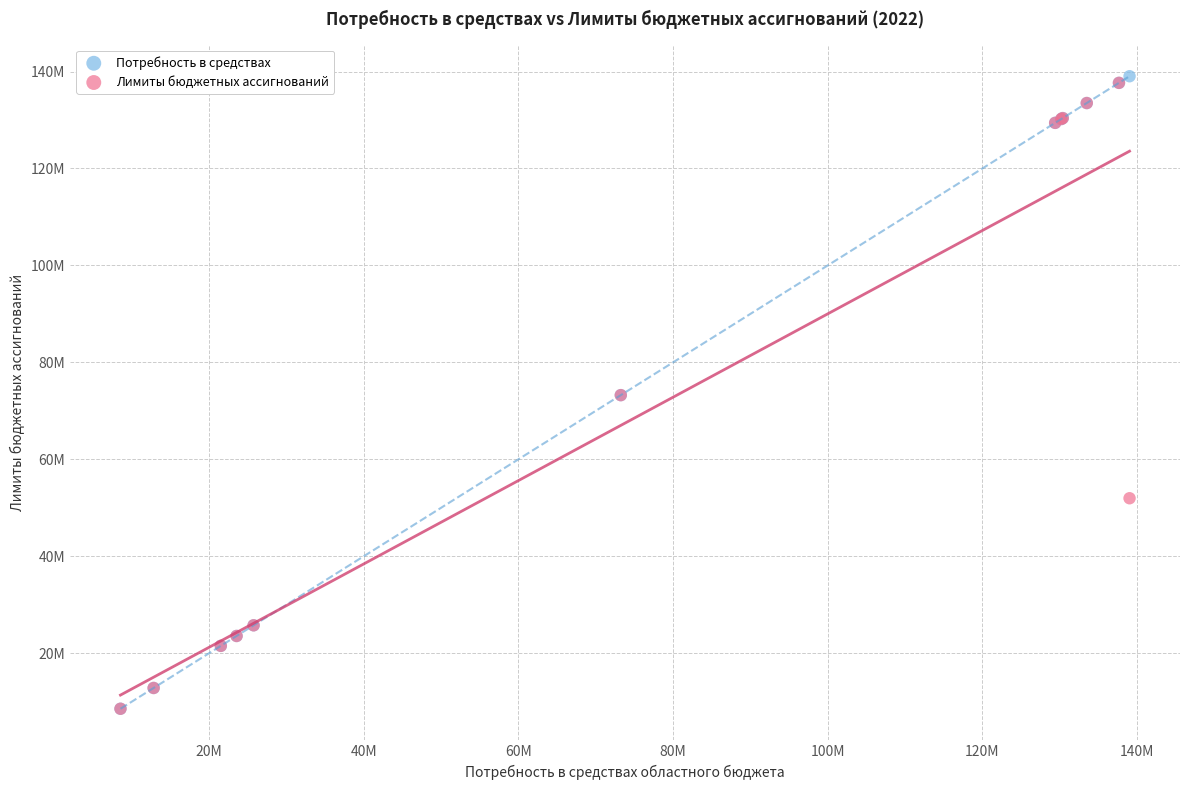

What are all the series names shown in the legend?

Потребность в средствах, Лимиты бюджетных ассигнований